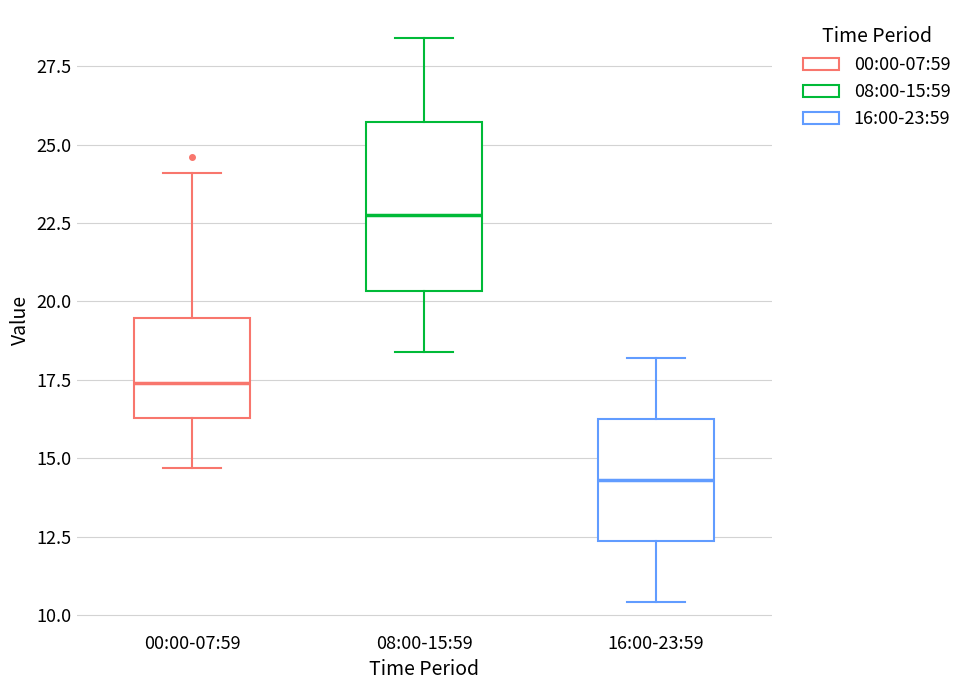

Where does the lower whisker of the box for 08:00-15:59 end on the y-axis? The values are not printed on the chart, so give them approximately, as read against the axis.

18.5